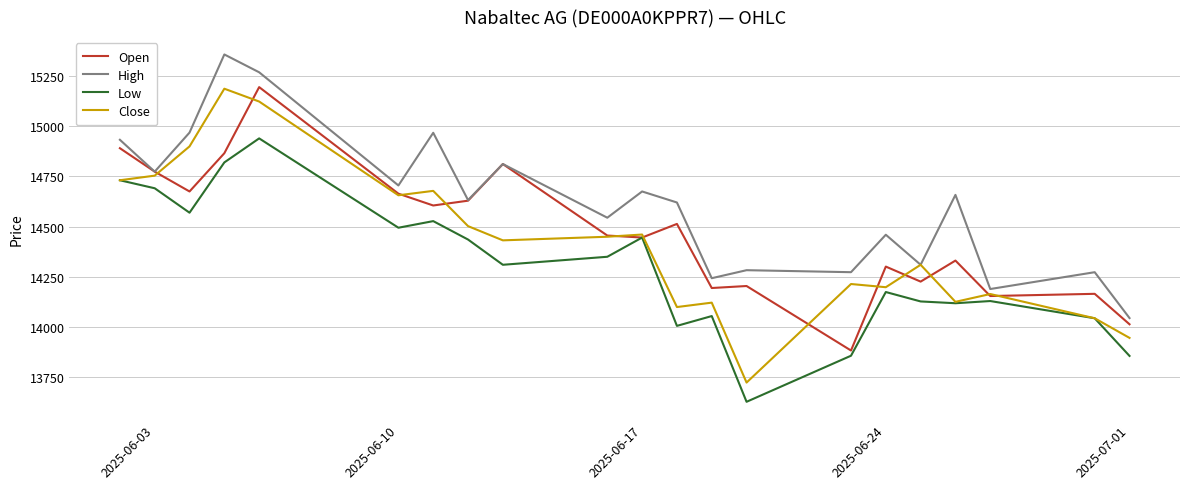

What is the sum of all Close values?

302804